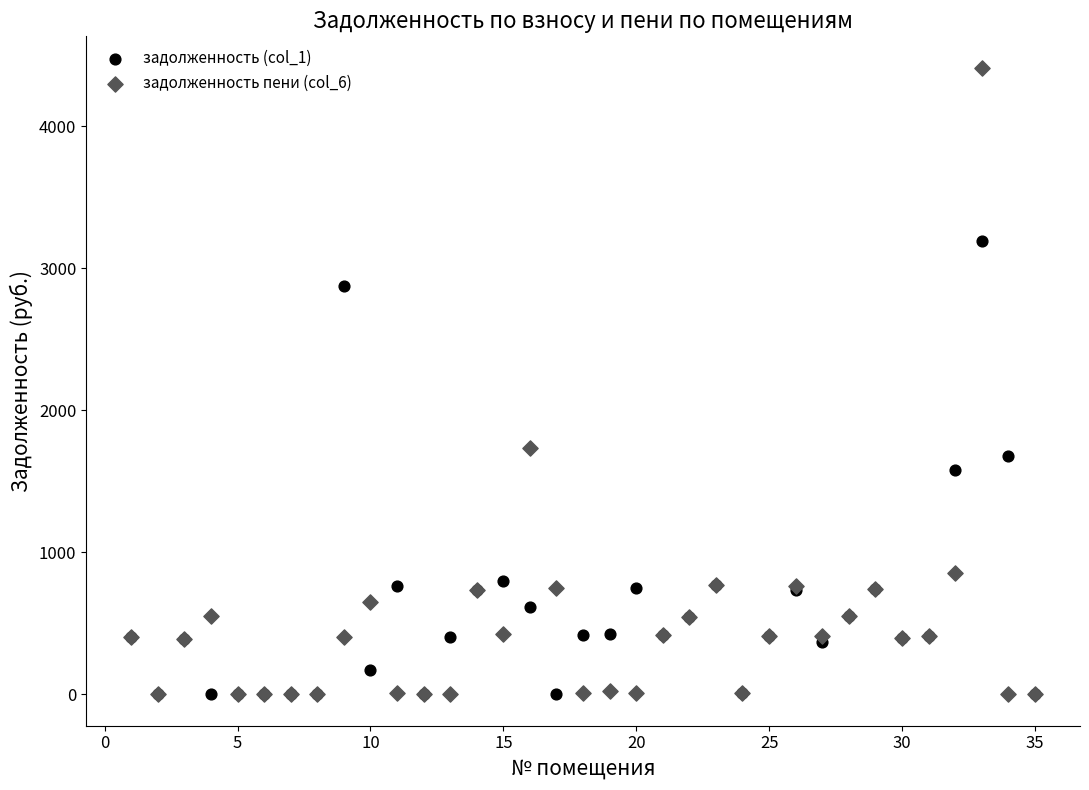

Across all series, what Y value is closest to 2206?

1732.1